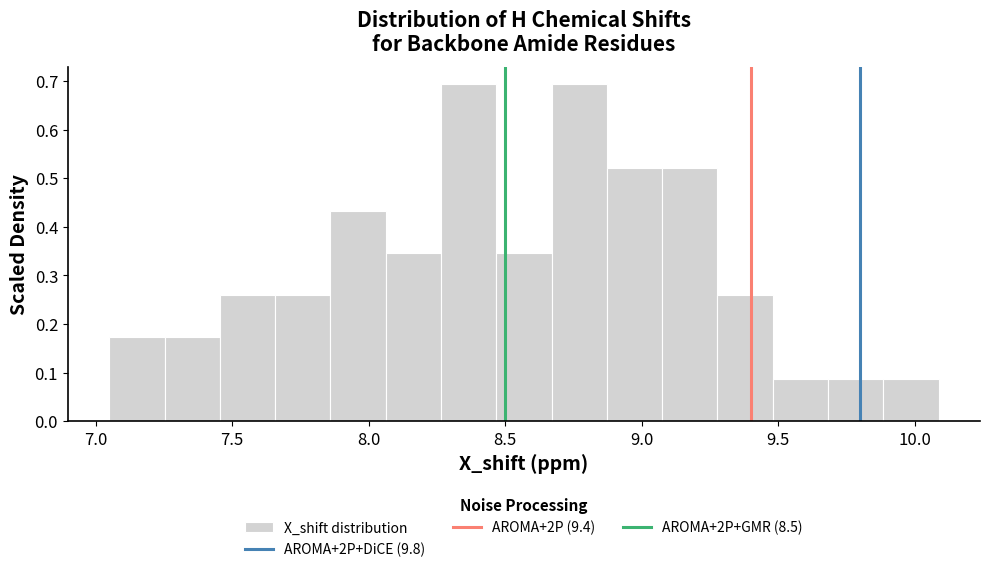

Reading left to right, list every bar in this chart as the range it spans on the x-axis followed by its height. Neither the bar edges nor the heights are printed on the chart, so give them approximately, as read against the axes.

7.05 to 7.25: 0.17
7.25 to 7.45: 0.17
7.45 to 7.65: 0.26
7.65 to 7.85: 0.26
7.85 to 8.05: 0.43
8.05 to 8.25: 0.35
8.25 to 8.45: 0.69
8.45 to 8.65: 0.35
8.65 to 8.85: 0.69
8.85 to 9.05: 0.52
9.05 to 9.30: 0.52
9.30 to 9.50: 0.26
9.50 to 9.70: 0.09
9.70 to 9.90: 0.09
9.90 to 10.10: 0.09